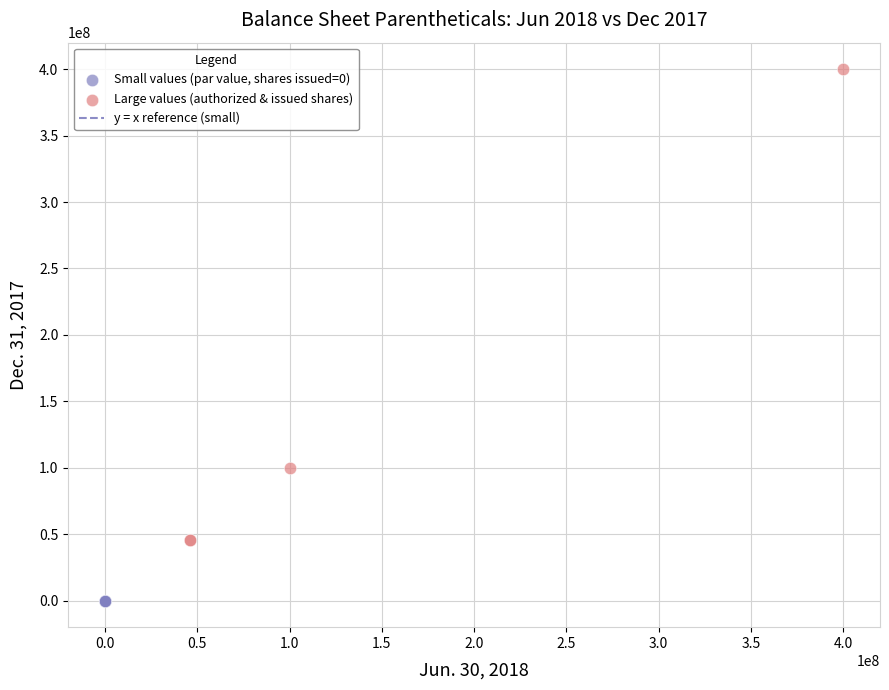

Which series contains the highest Y value?

Large values (authorized & issued shares)